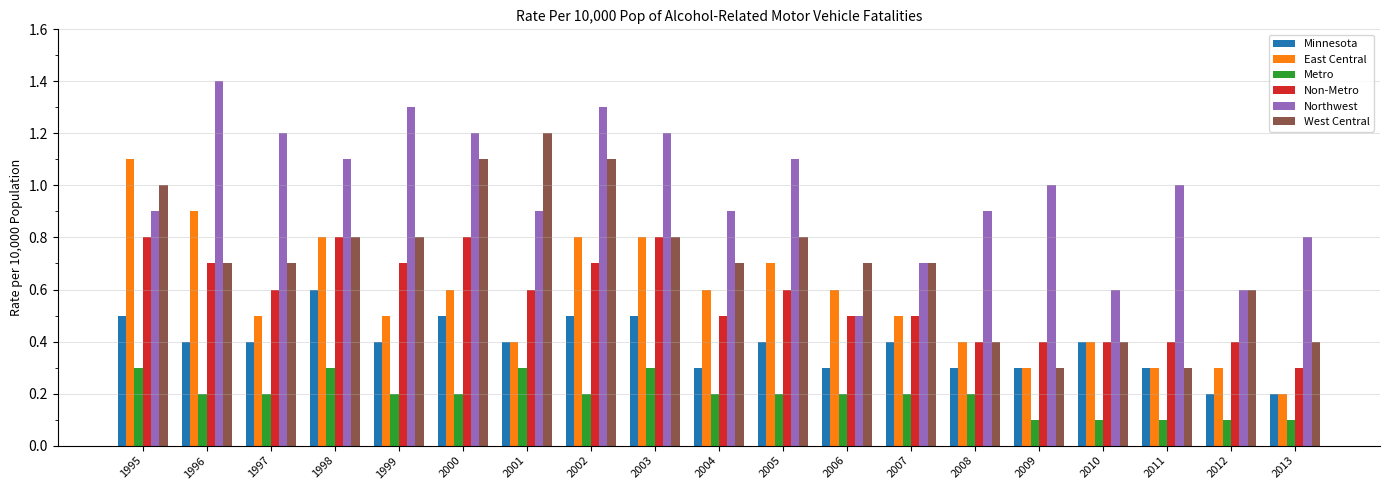

At which label is Northwest closest to 0?

2006